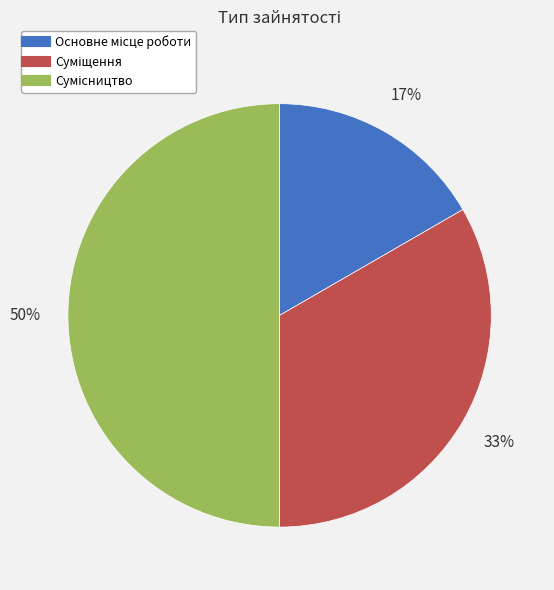

To the nearest percent, what is the difference between the largest and smallest slice percentages?

33%